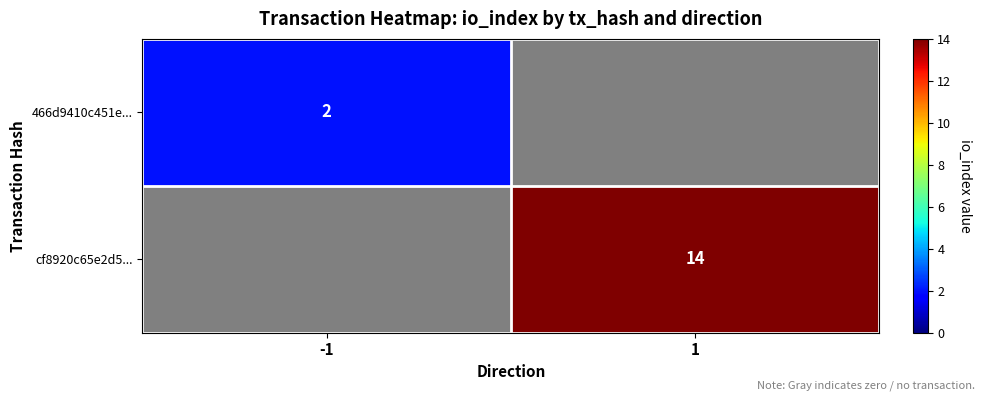

The value of 466d9410c451e... at -1 is 2. True or false?

True